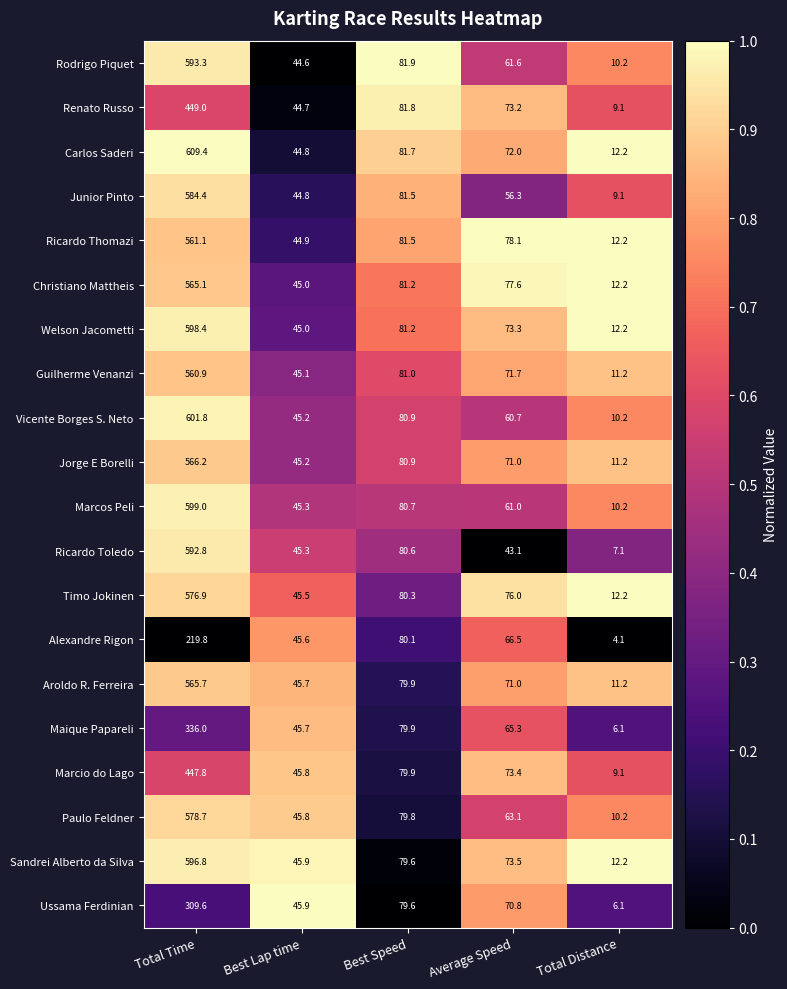

At which label does Junior Pinto reach its minimum?

Total Distance